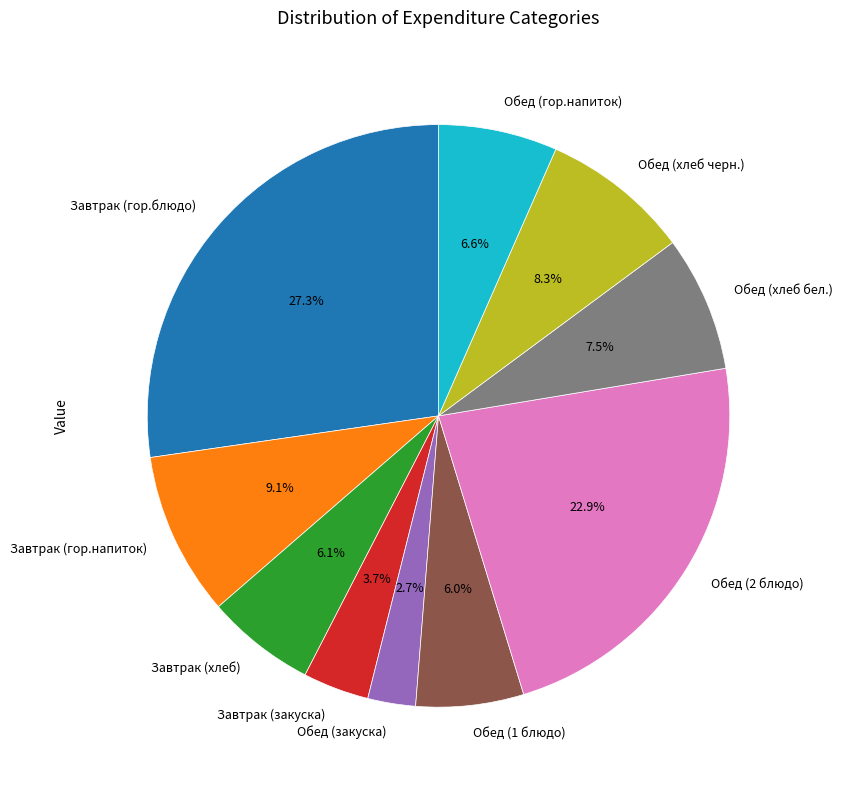

How many segments does this pie chart have?

10